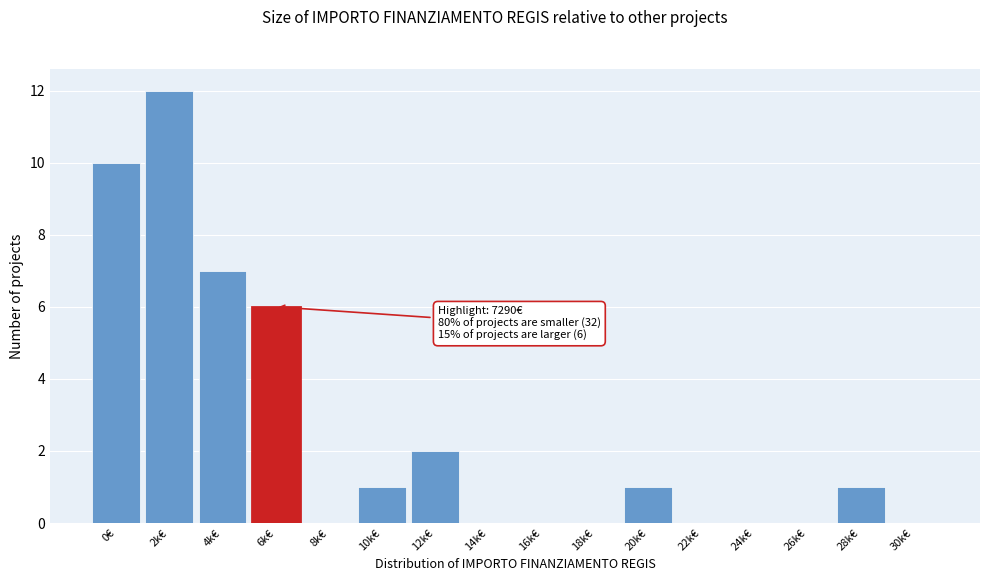

Reading left to right, transcribe all the data shown in this chart.

0€=10	2k€=12	4k€=7	6k€=6	8k€=0	10k€=1	12k€=2	14k€=0	16k€=0	18k€=0	20k€=1	22k€=0	24k€=0	26k€=0	28k€=1	30k€=0